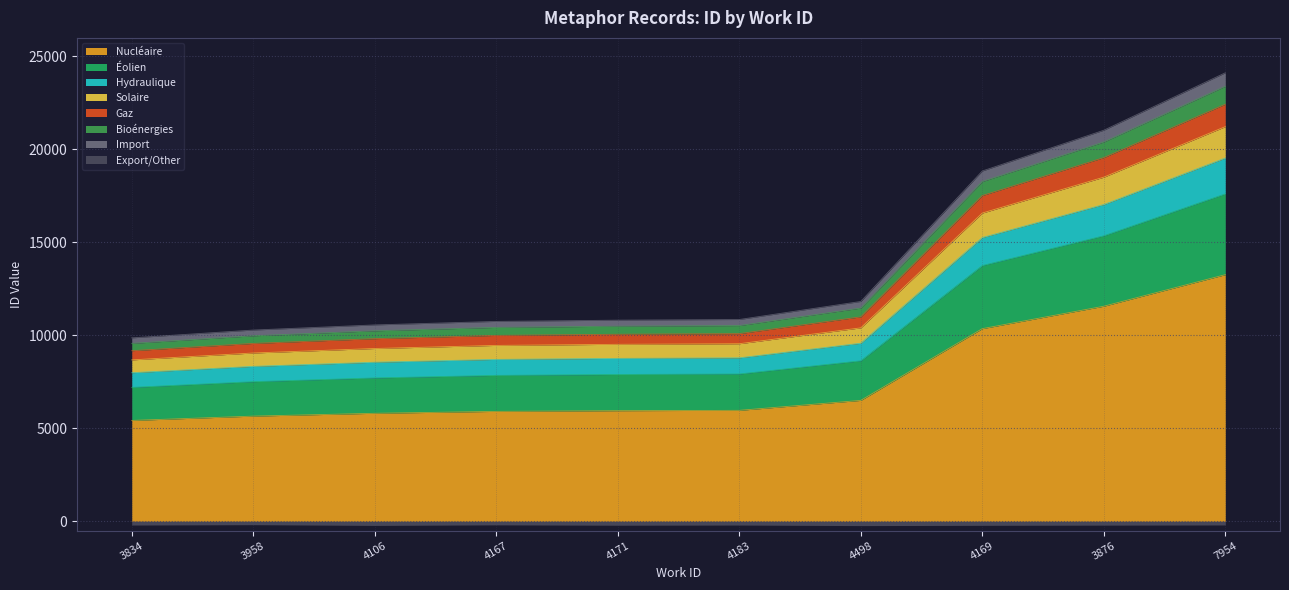

Which category has the highest value across all series?

7954